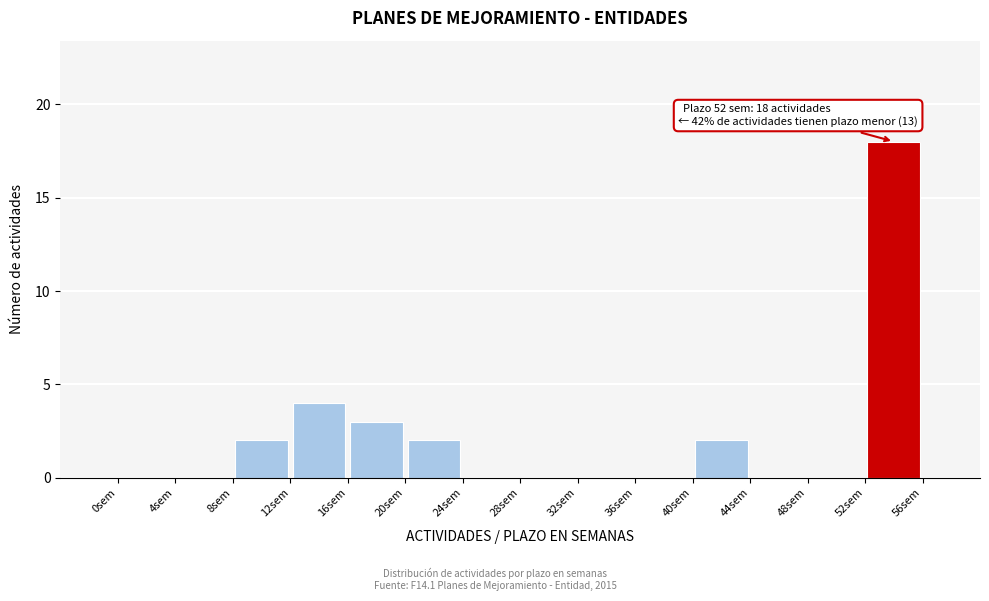

Over which range of the x-axis is the bar tallest?

52 to 56